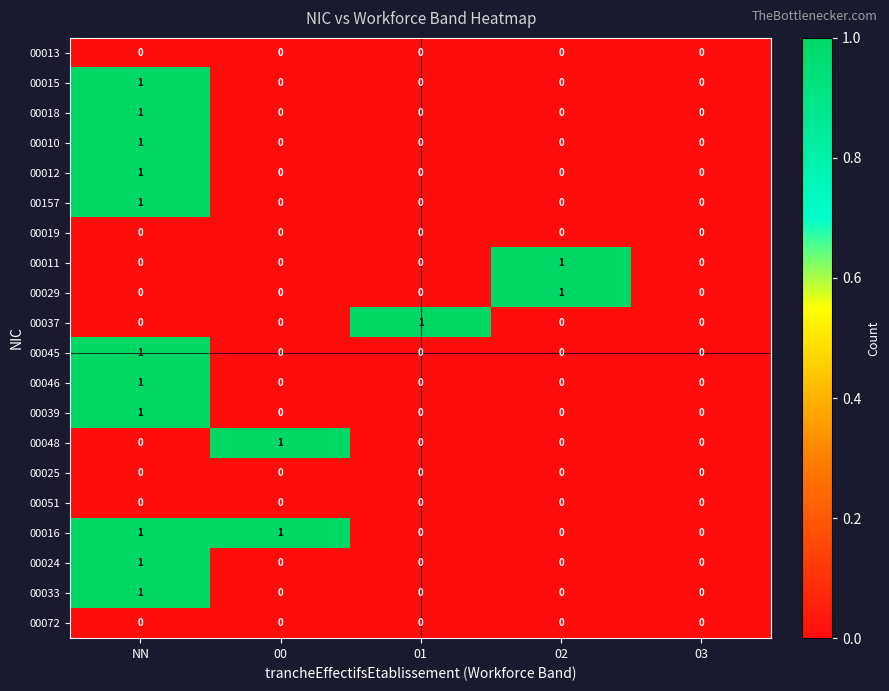

True or false: 00157 has a value of 1 at 02.

False